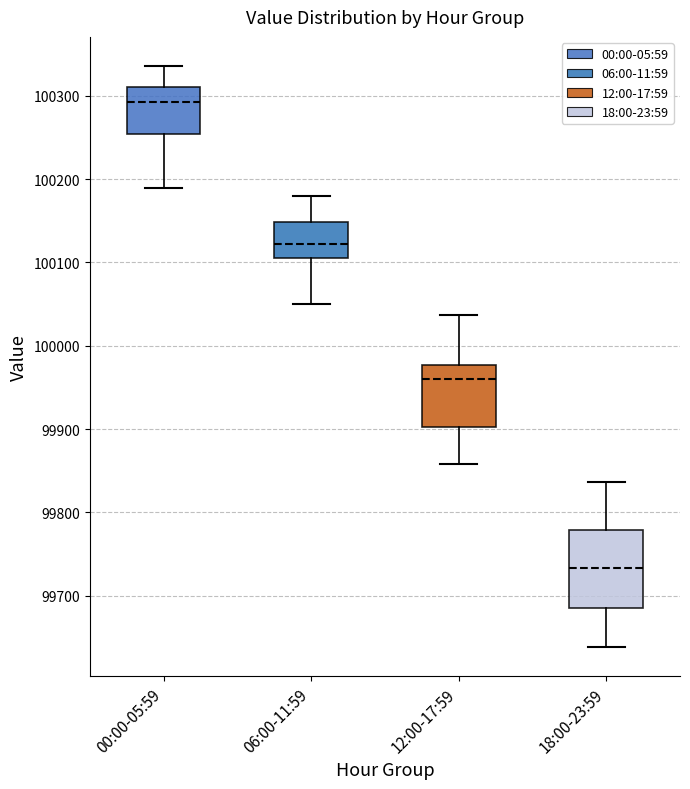

Where does the median line of the box for 06:00-11:59 sit on the y-axis? The values are not printed on the chart, so give them approximately, as read against the axis.

100120